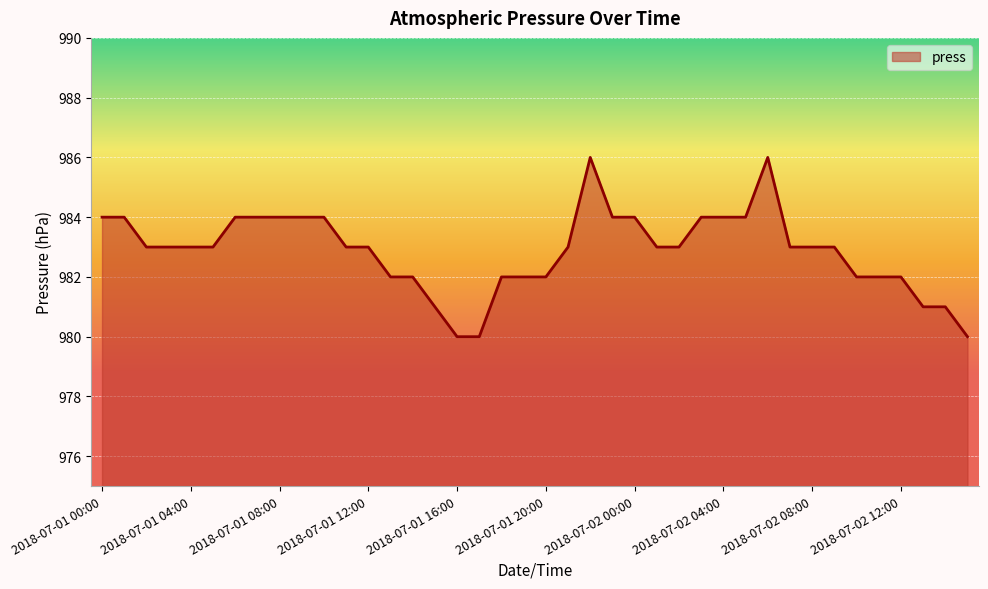

What is the maximum value shown in the chart?

986